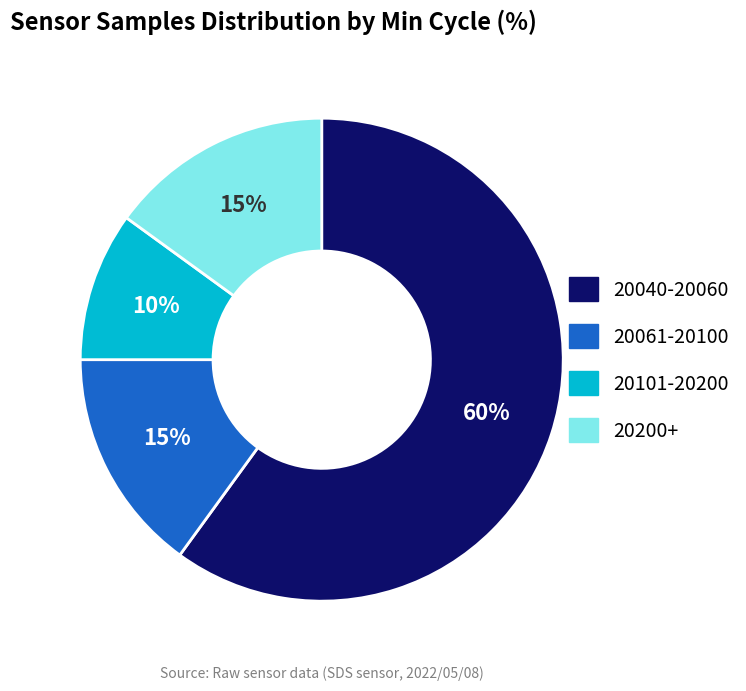

Is there a majority slice in this chart?

Yes